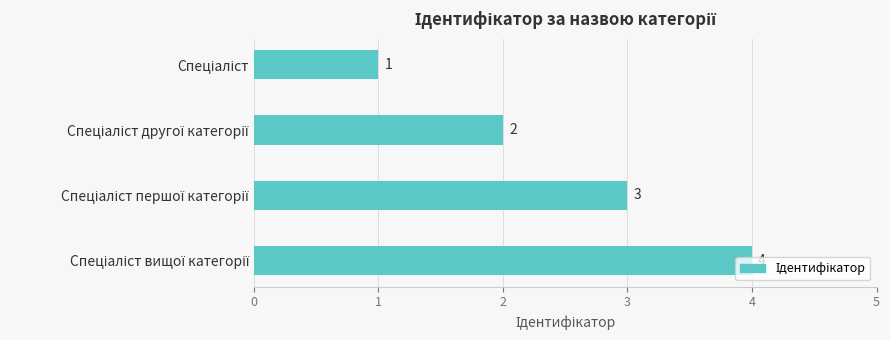

What is the maximum value shown in the chart?

4